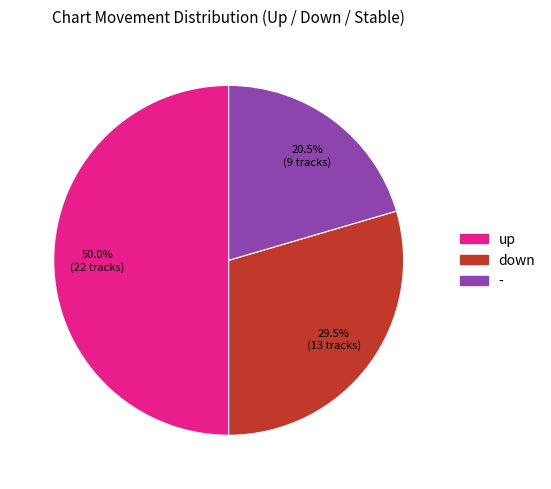

What portion of the pie excludes -?

79.5%